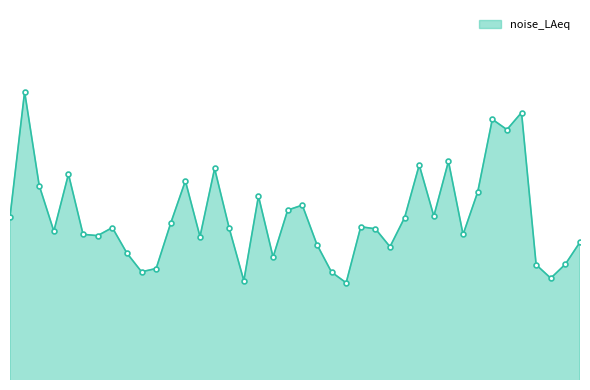

Is this an area chart (filled region under the line)?

Yes